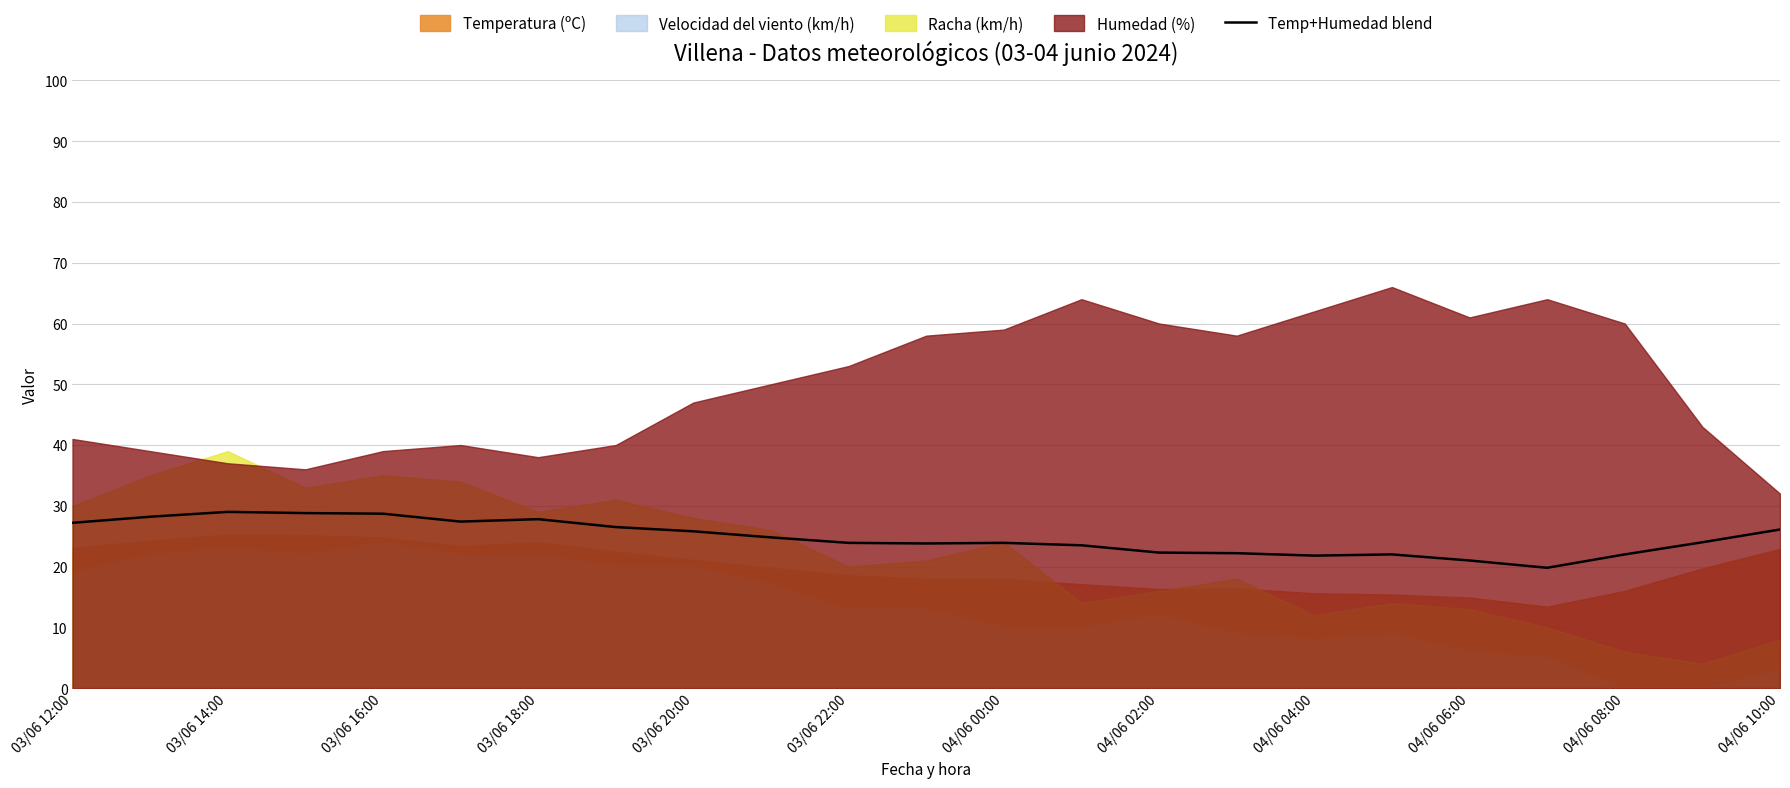

How many lines are shown in the chart?

1